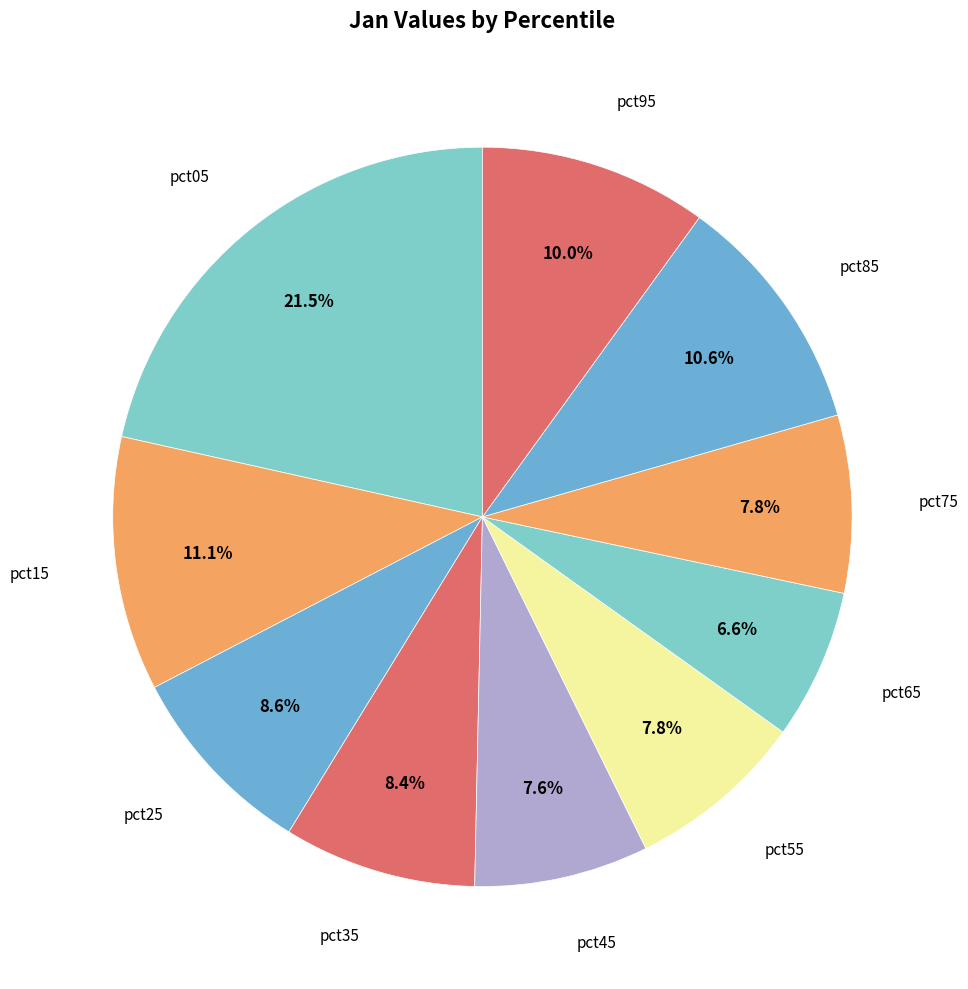

Count the number of slices in the pie.

10